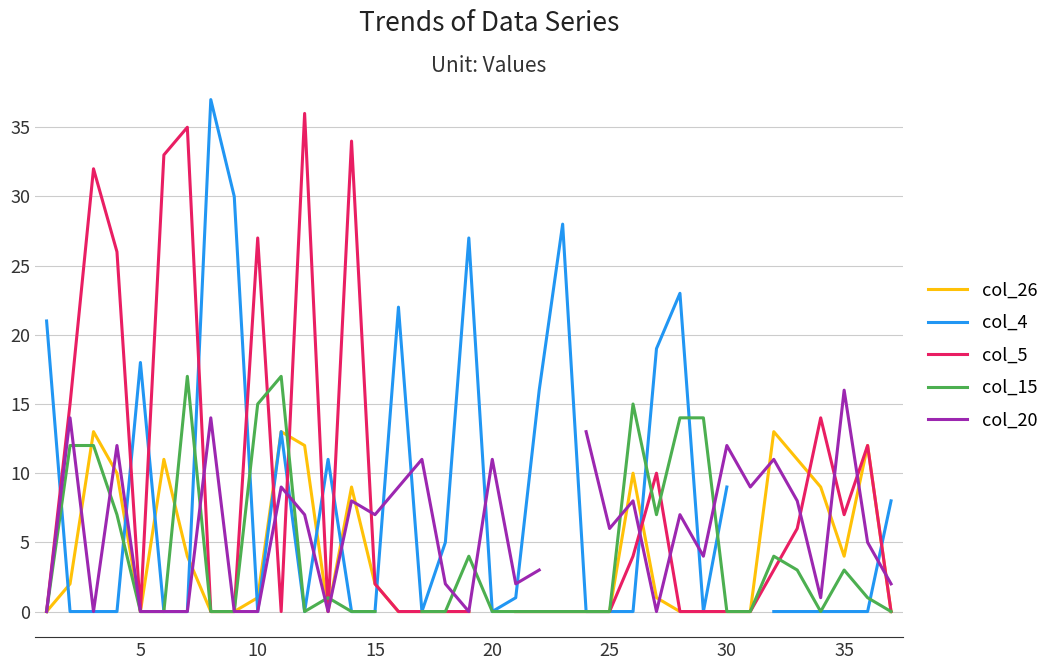

In col_4, how many points are lower than both neighbors (excluding endpoints)?

5